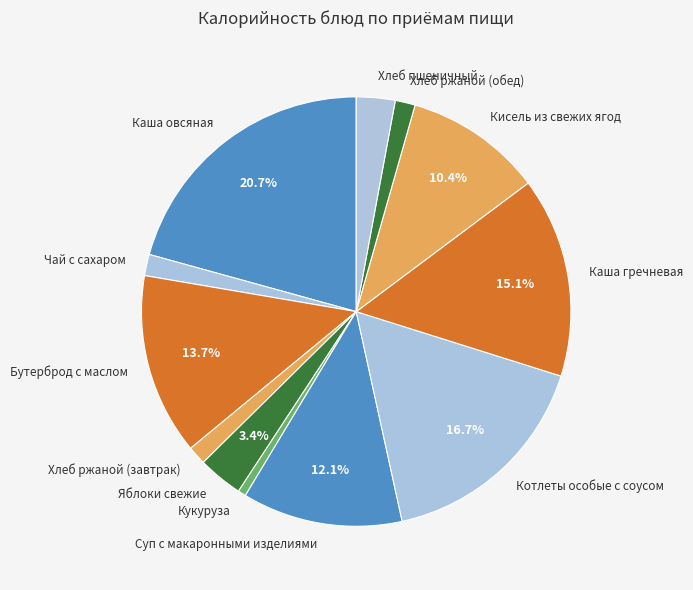

To the nearest percent, what portion does Котлеты особые с соусом represent?

17%